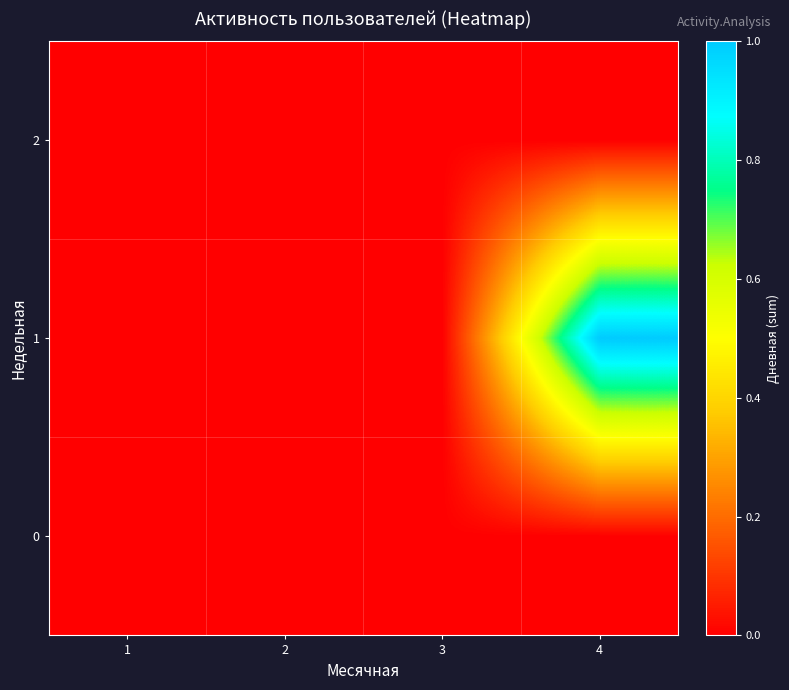

Between 3 and 4, which series saw the biggest shift?

1